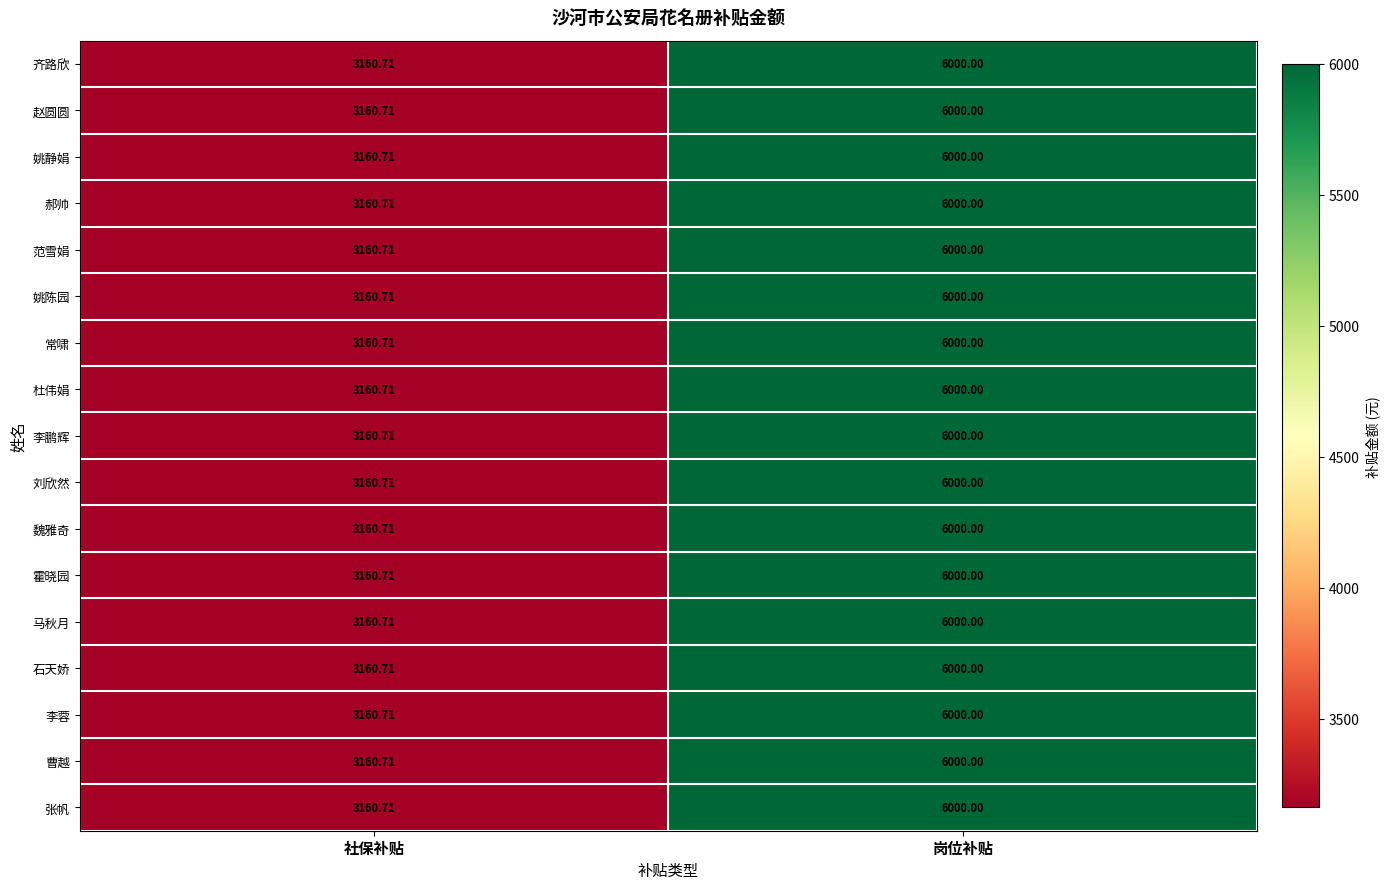

Is the value of 郝帅 at 岗位补贴 greater than the value of 张帆 at 社保补贴?

Yes